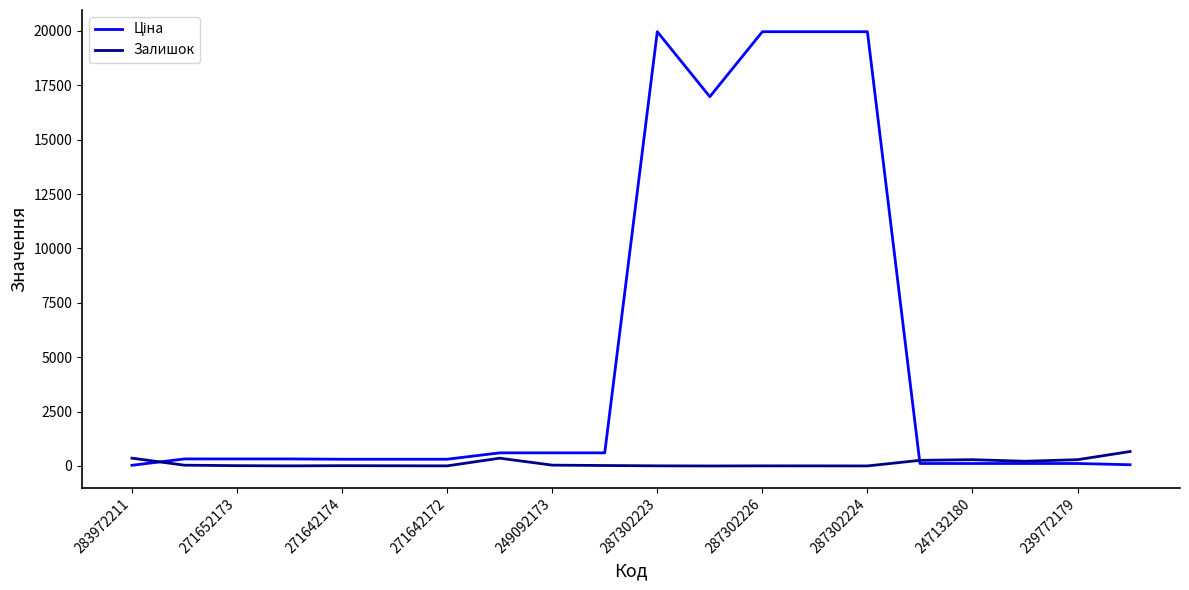

At how many categories does at least one series exceed 3686?

5